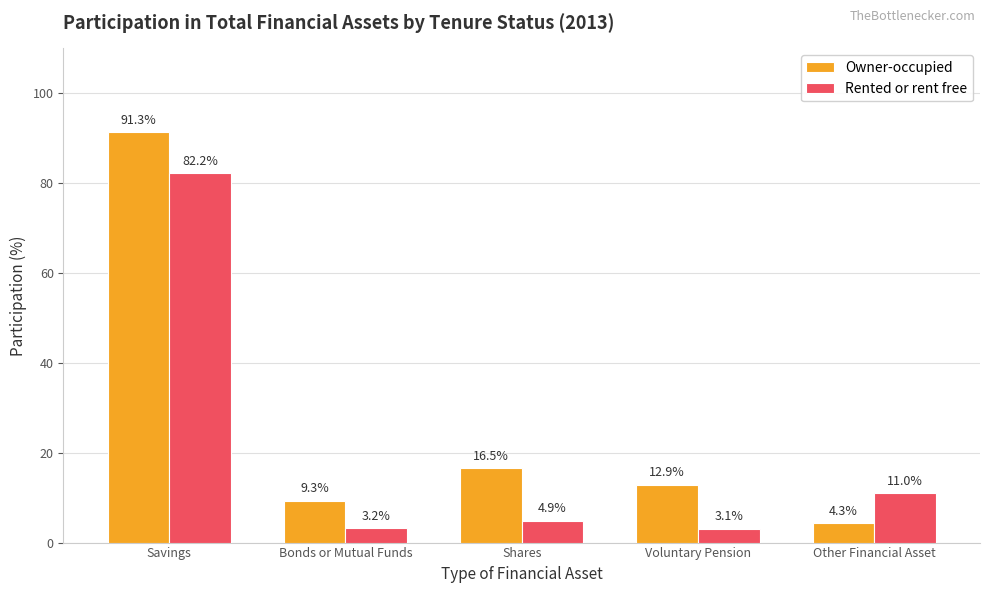

Read the Rented or rent free value at Other Financial Asset.

11.0